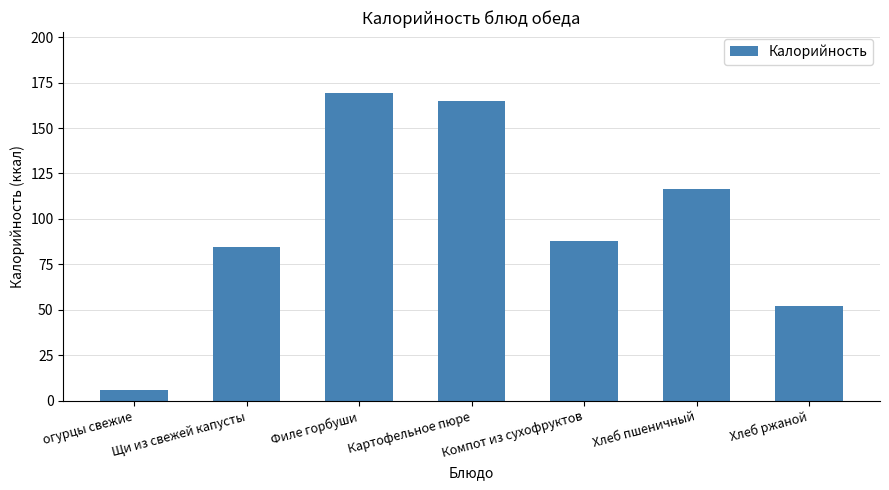

Reading left to right, list all the values displayed in this chart.

огурцы свежие=6.0	Щи из свежей капусты=84.8	Филе горбуши=169.0	Картофельное пюре=164.6	Компот из сухофруктов=88.0	Хлеб пшеничный=116.6	Хлеб ржаной=52.2